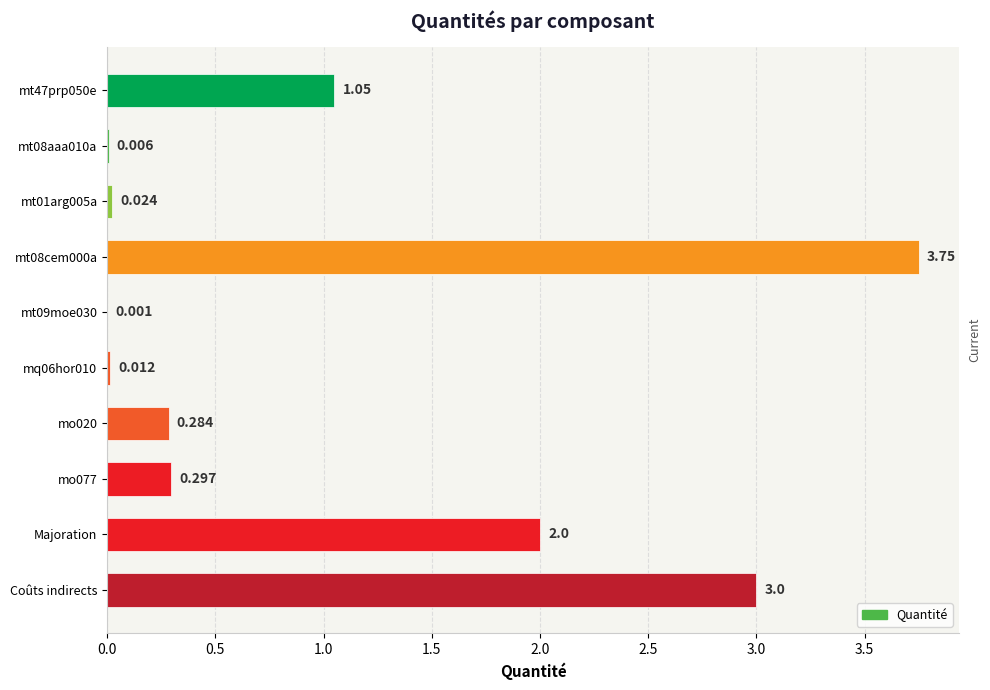

How many distinct data groups are displayed?

1